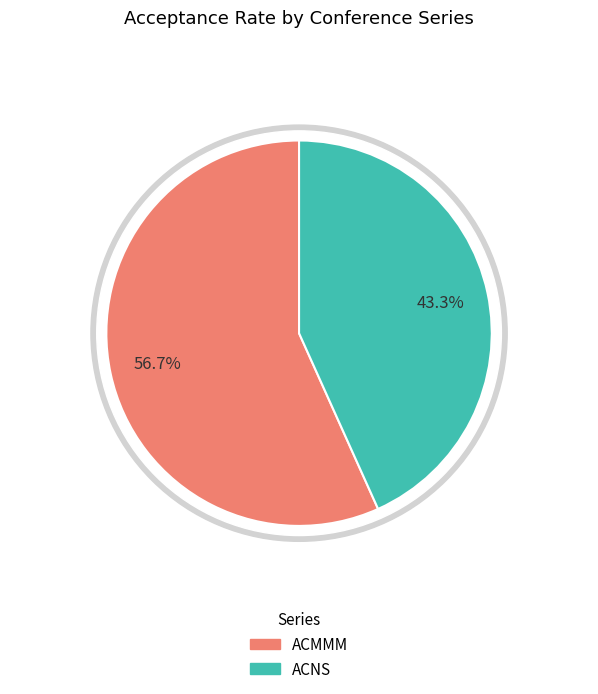

Do ACMMM and ACNS together represent more than half of the pie?

Yes